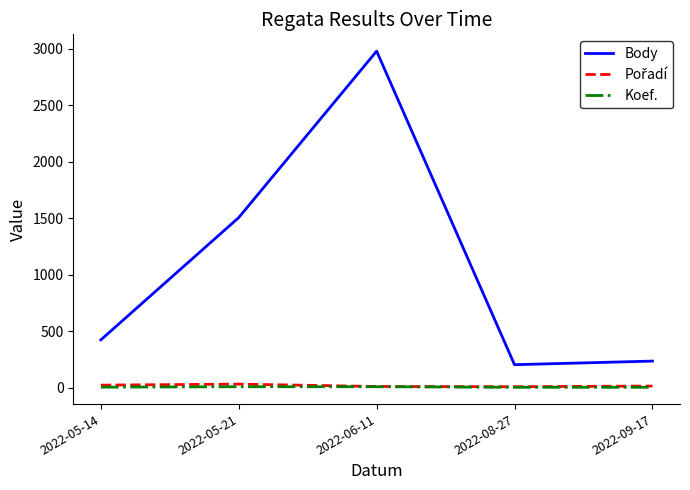

At which label is Body closest to 1590?

2022-05-21